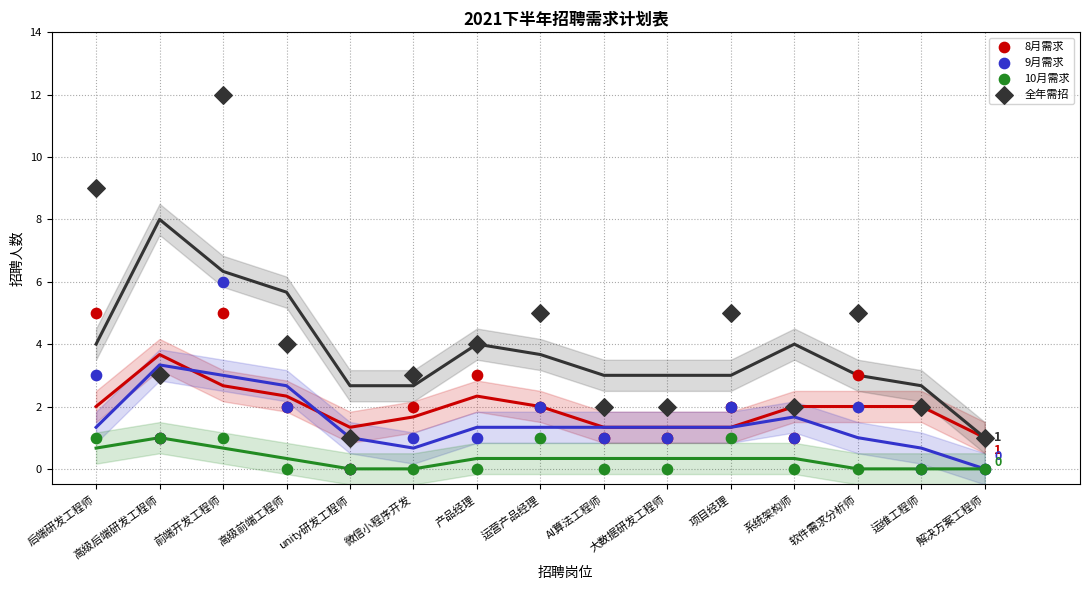

What are all the series names shown in the legend?

8月需求, 9月需求, 10月需求, 全年需招